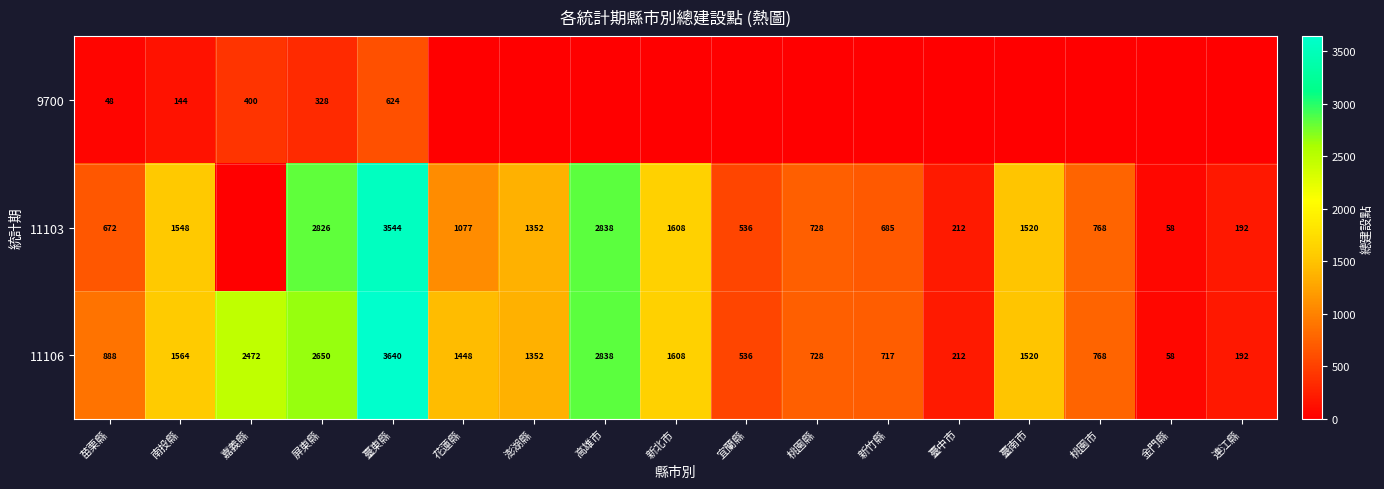

The value of 11106 at 南投縣 is 2624. True or false?

False